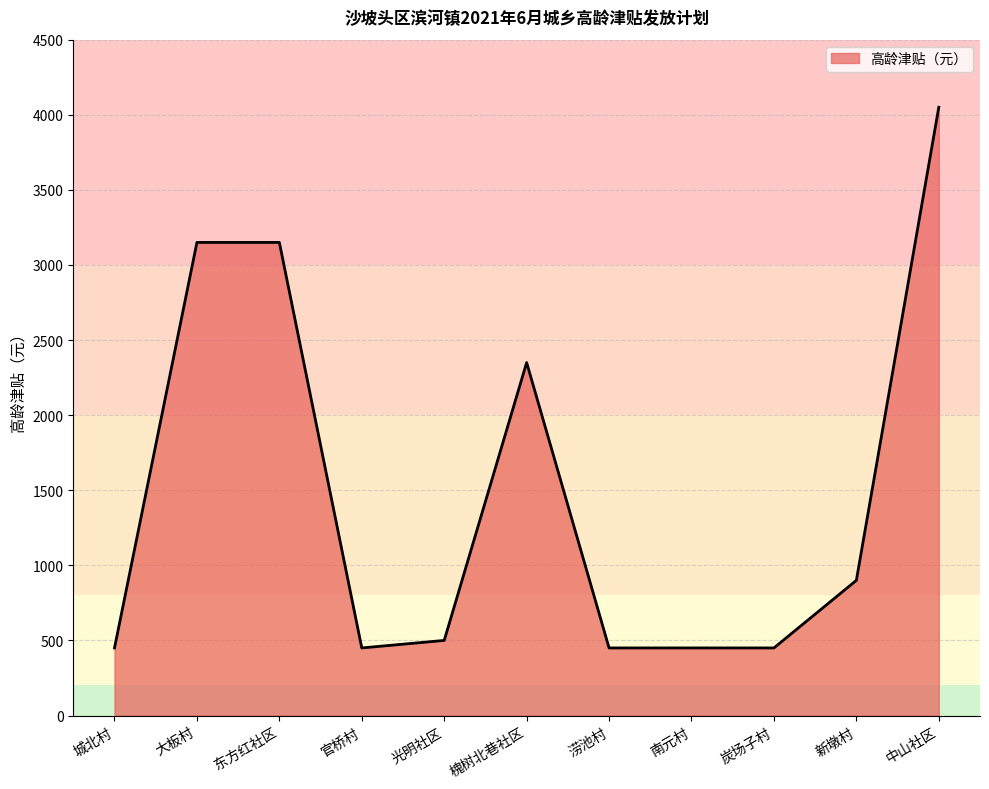

What is the sum of all values?

16350